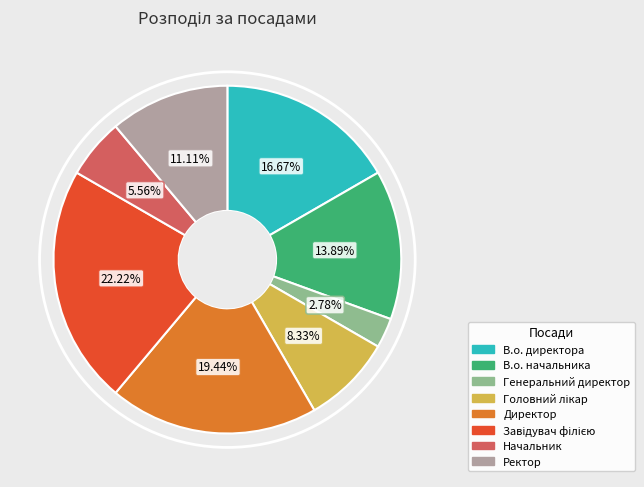

What is the smallest slice in the pie chart?

Генеральний директор